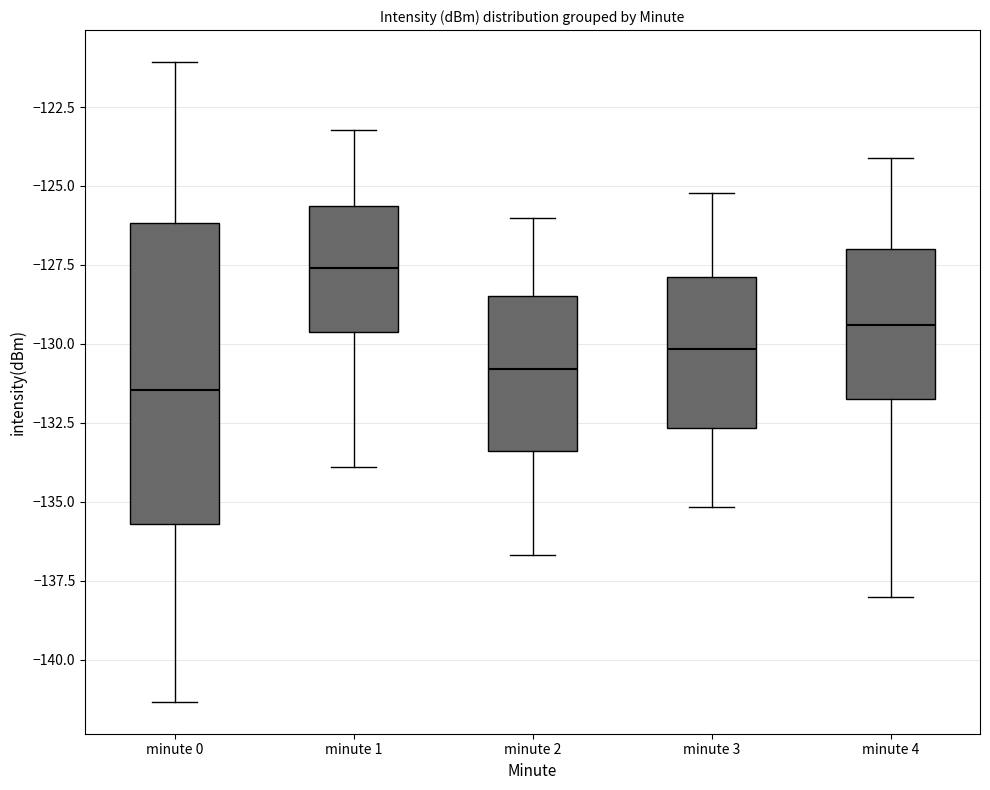

Which box's median line is the highest?

minute 1